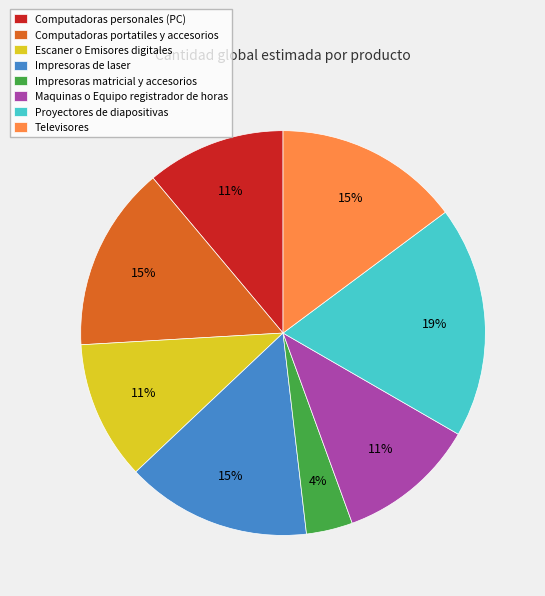

Is there a majority slice in this chart?

No